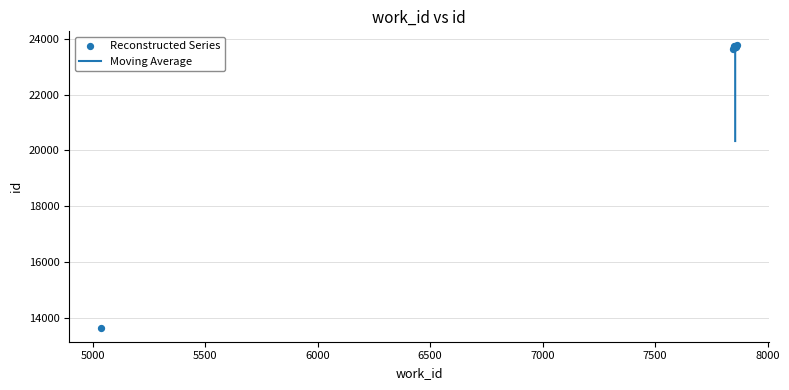

What is the change in value from 5038 to 7856?

+10085